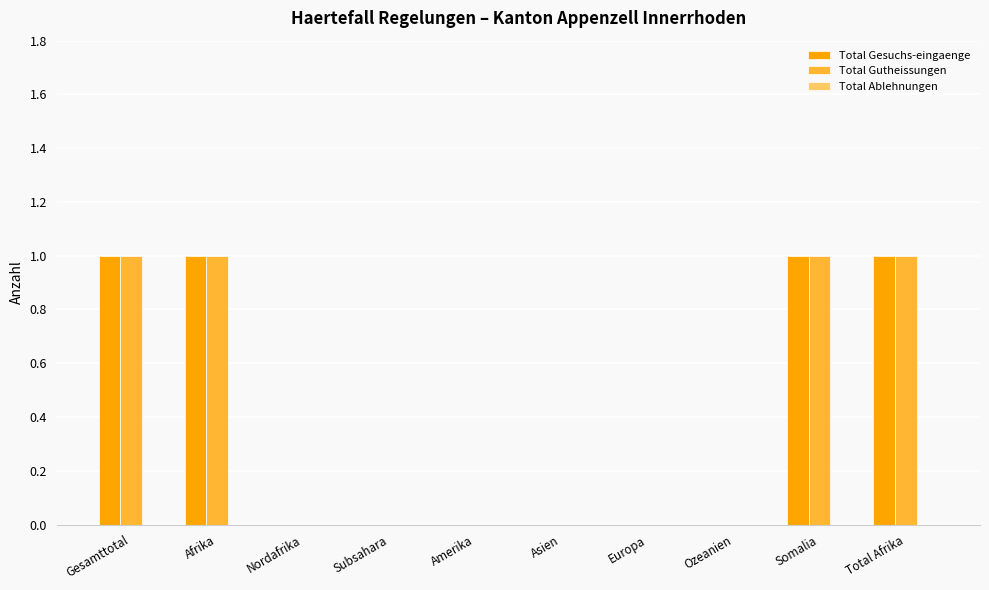

Is the value of Total Gesuchs-eingaenge at Gesamttotal greater than the value of Total Gutheissungen at Amerika?

Yes